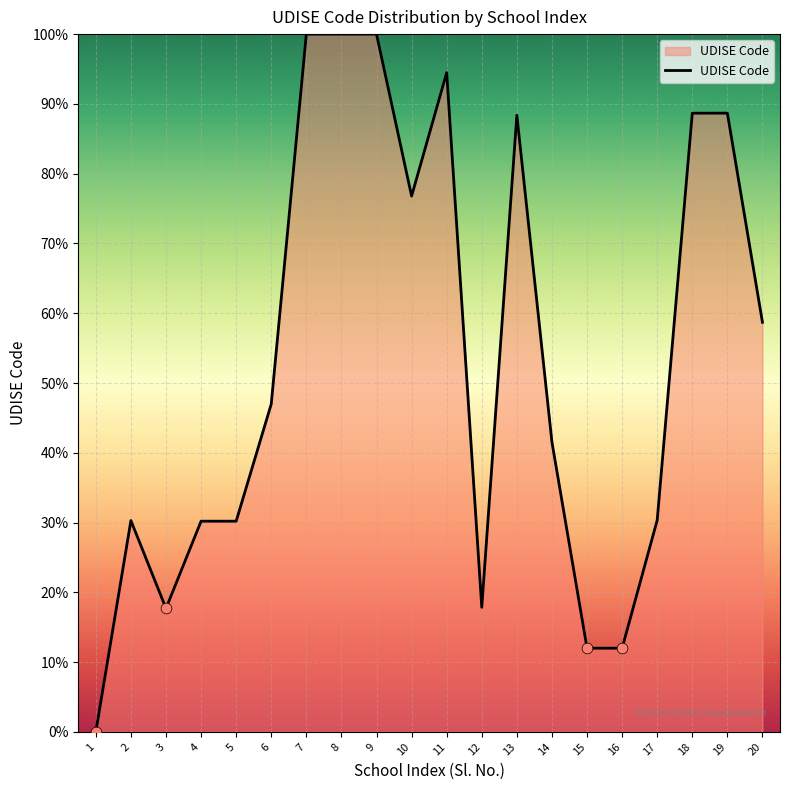

Between 2 and 15, which is larger?

2